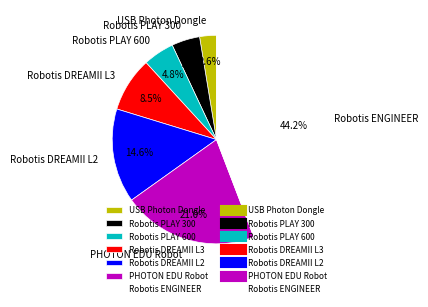

Is the sum of Robotis DREAMII L3 and USB Photon Dongle greater than half?

No